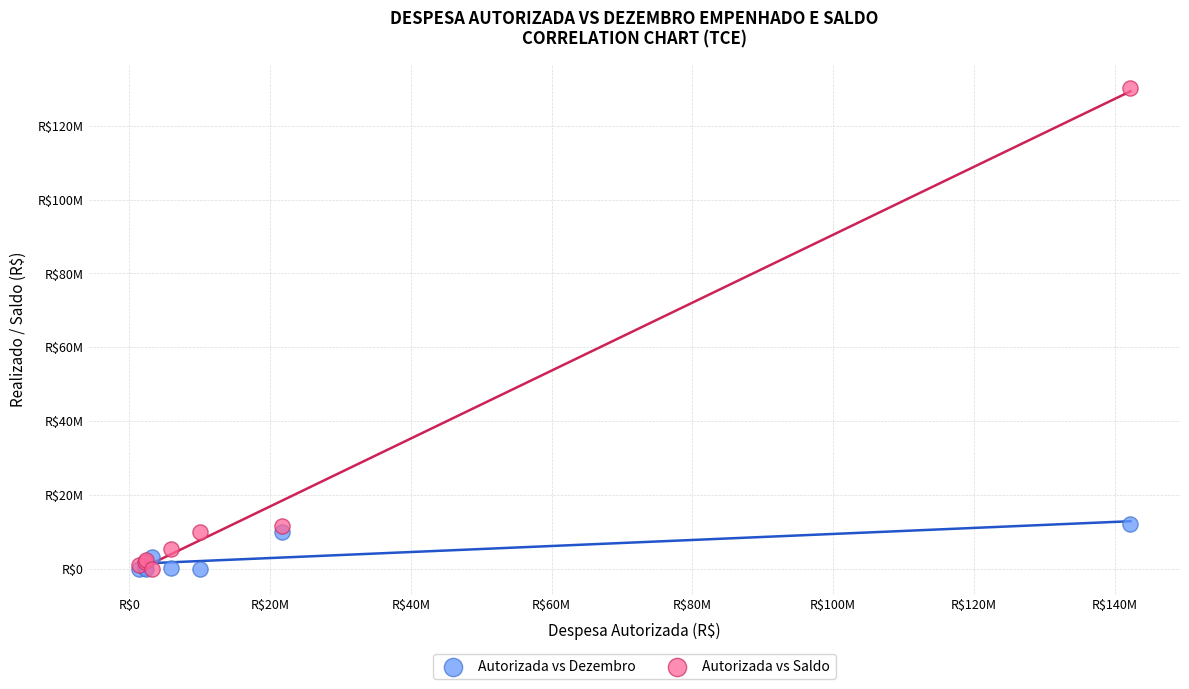

Which series has the largest Y range (max minus min)?

Autorizada vs Saldo